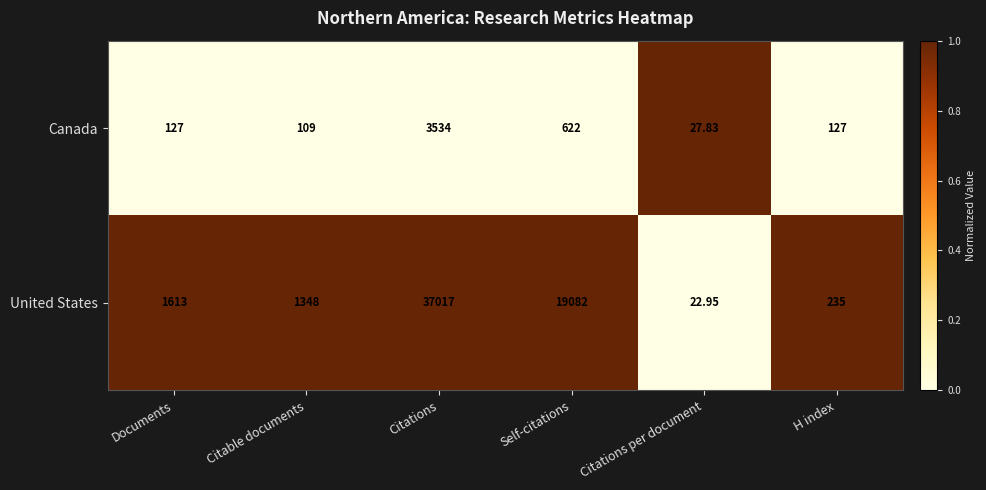

Is the value of United States at Documents greater than the value of Canada at Citations per document?

Yes